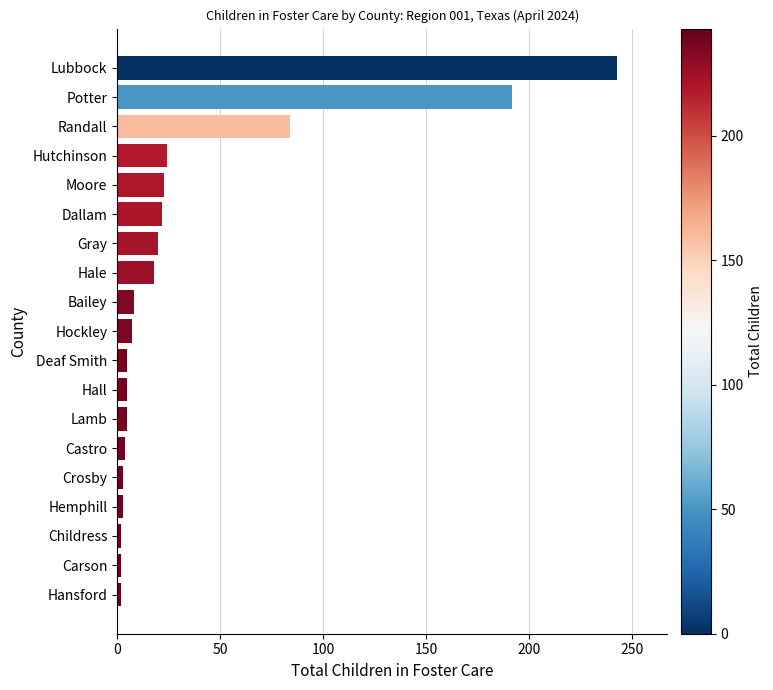

What is the label of the 6th bar from the bottom?

Castro